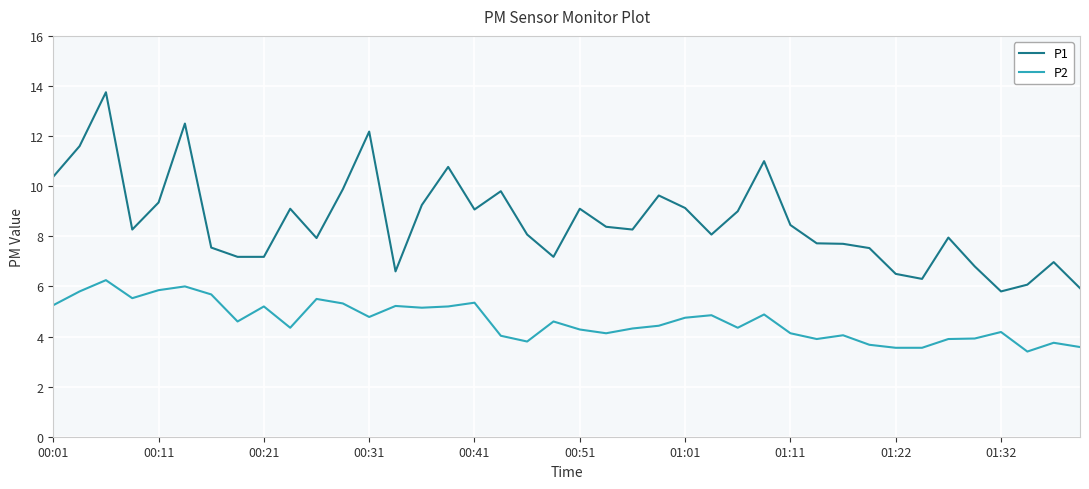

True or false: P1 and P2 cross at least once.

False